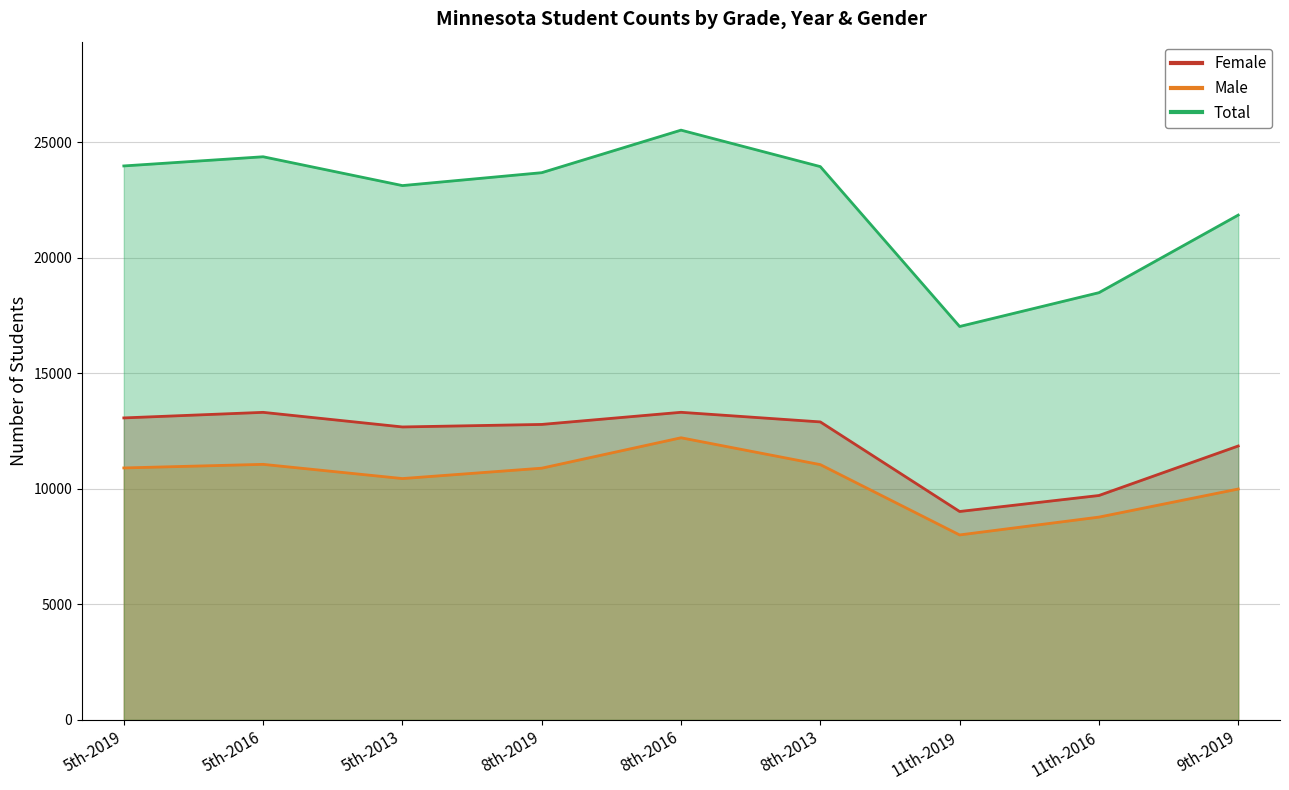

At which category is the sum across all series the highest?

8th-2016